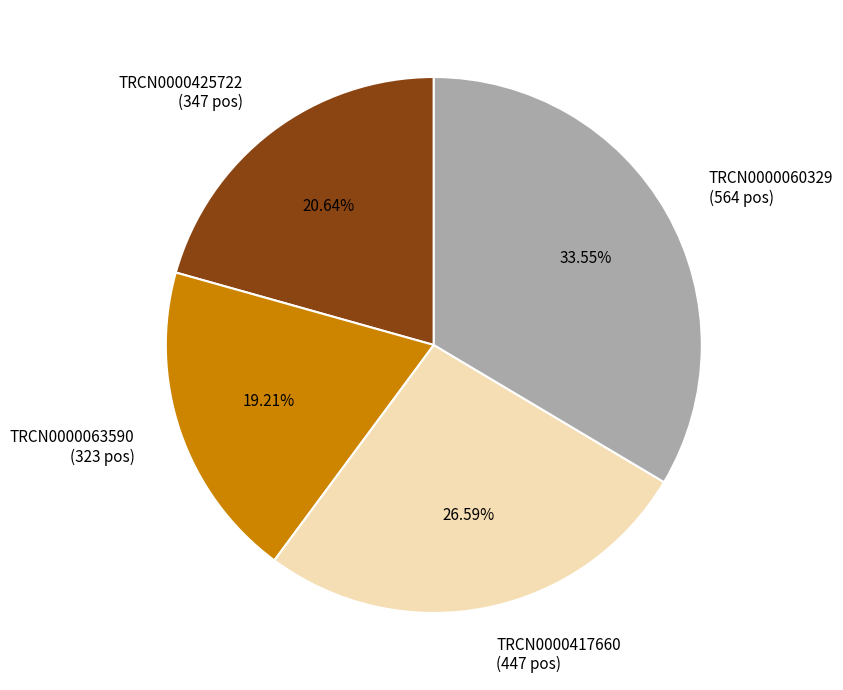

Does any single category account for the majority?

No